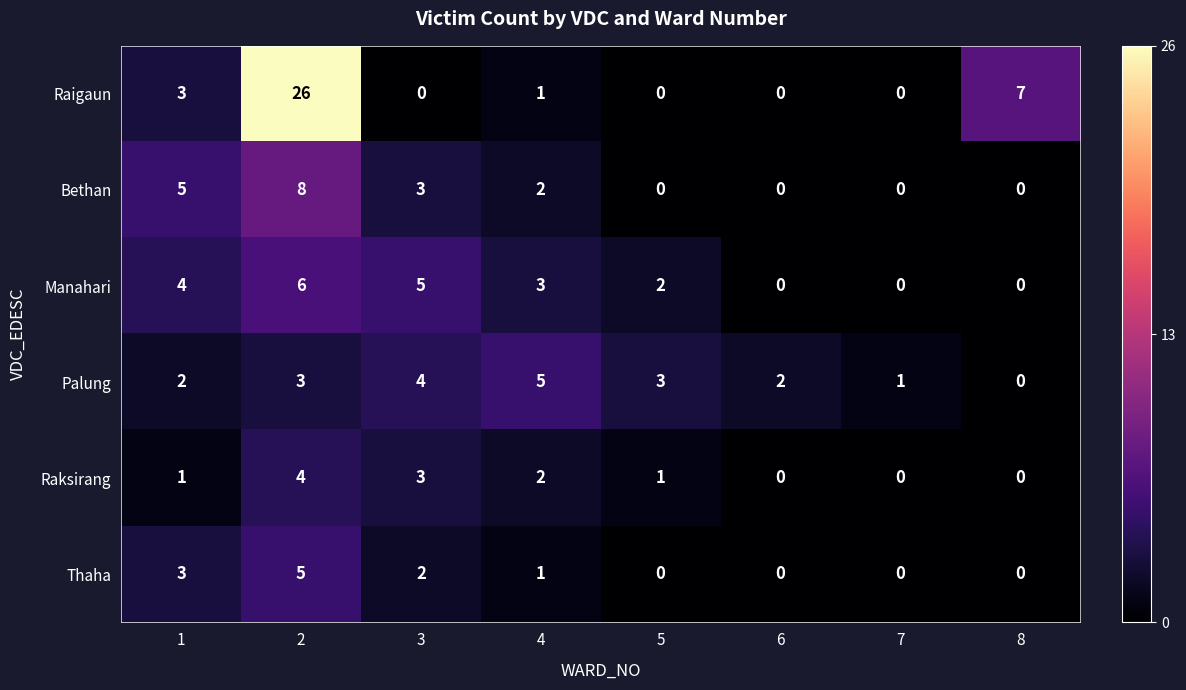

How many Thaha values are between 0 and 3?

7